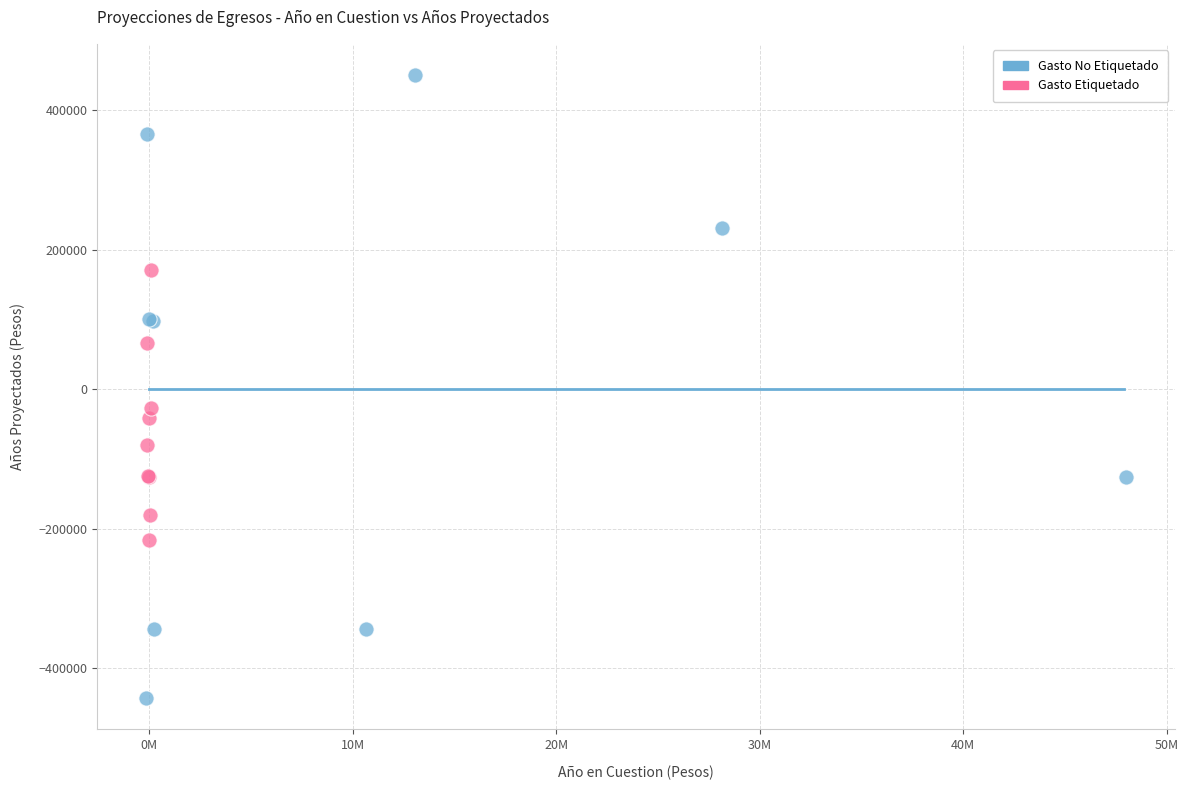

Which series has the widest spread of Y values?

Gasto No Etiquetado